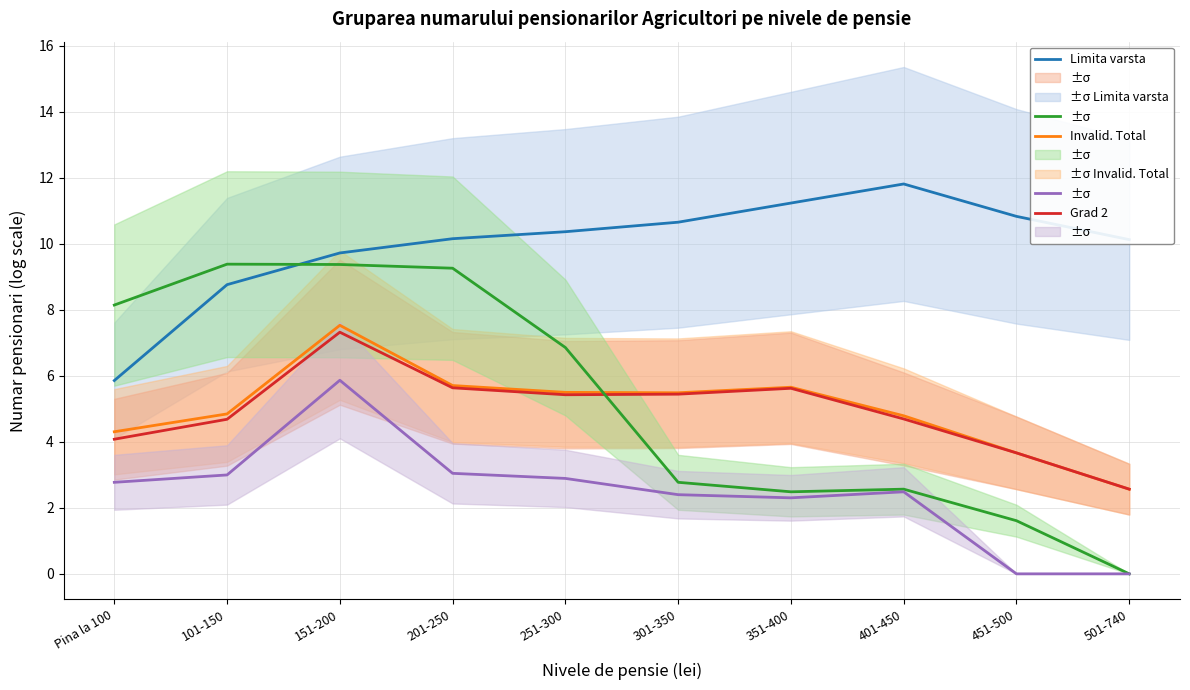

True or false: Grad 2 and Grad 1 cross at least once.

False